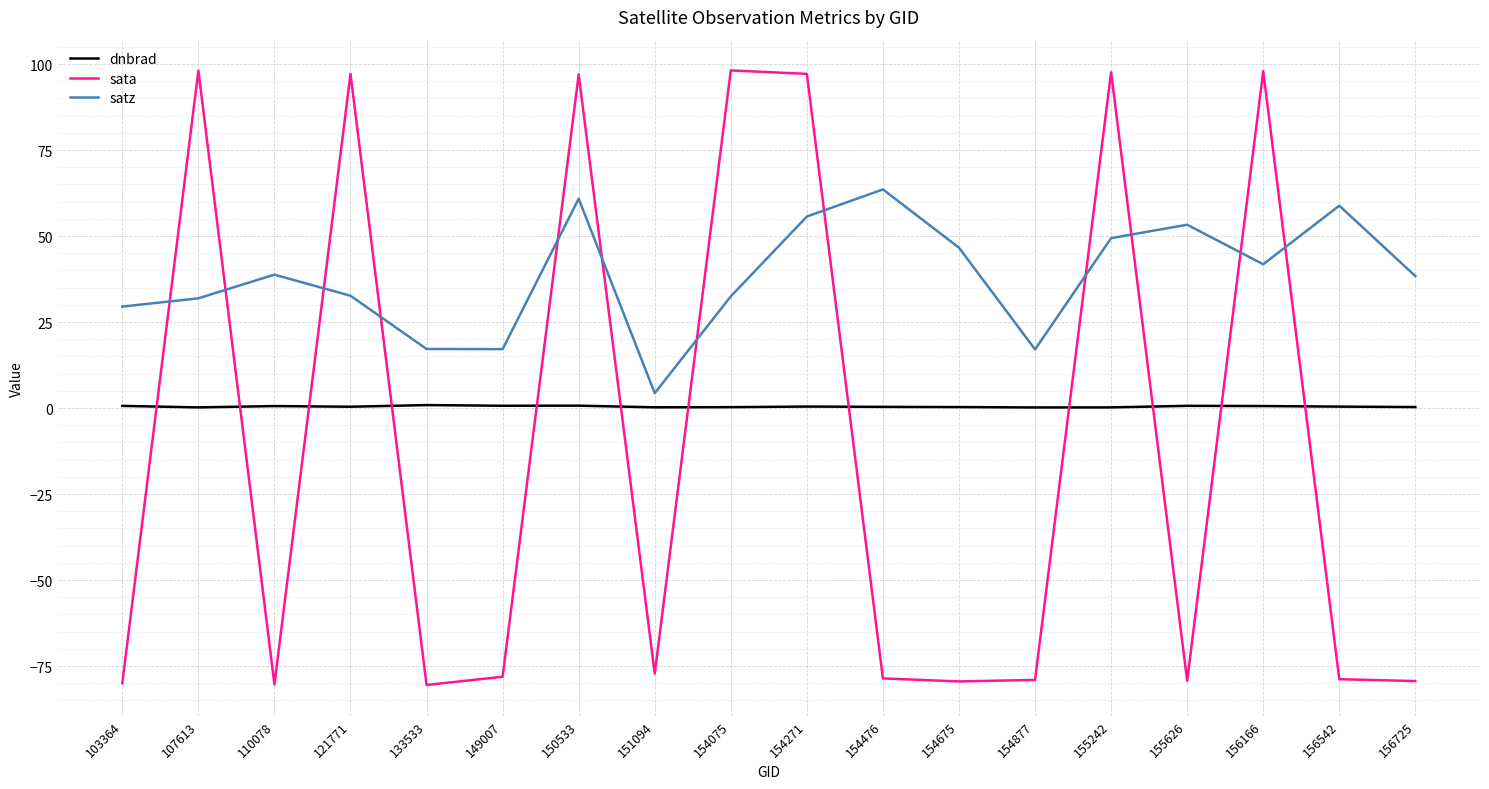

Between which two adjacent categories do dnbrad and sata first intersect?

103364 and 107613